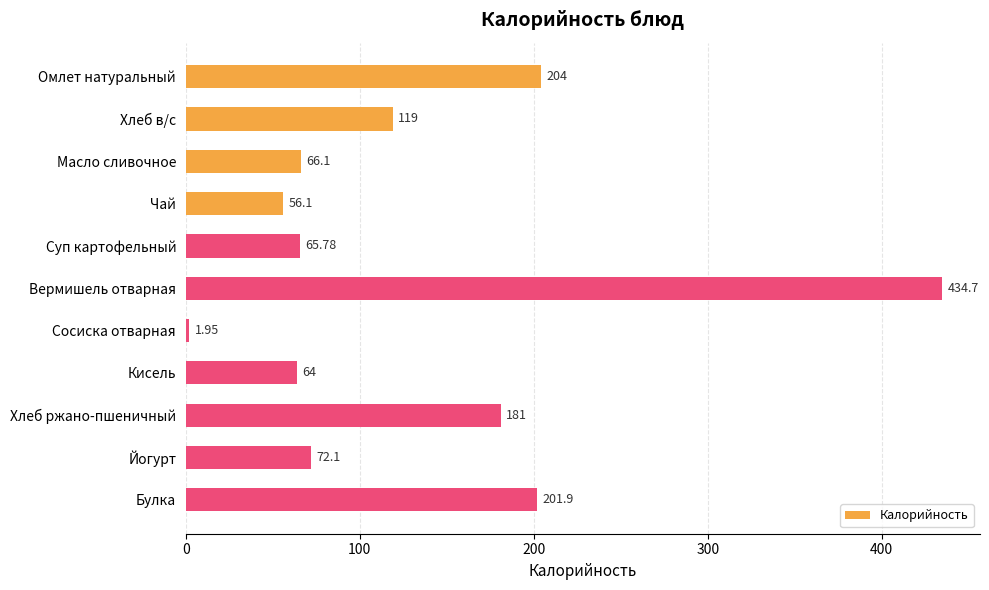

Which category has the highest value across all series?

Вермишель отварная